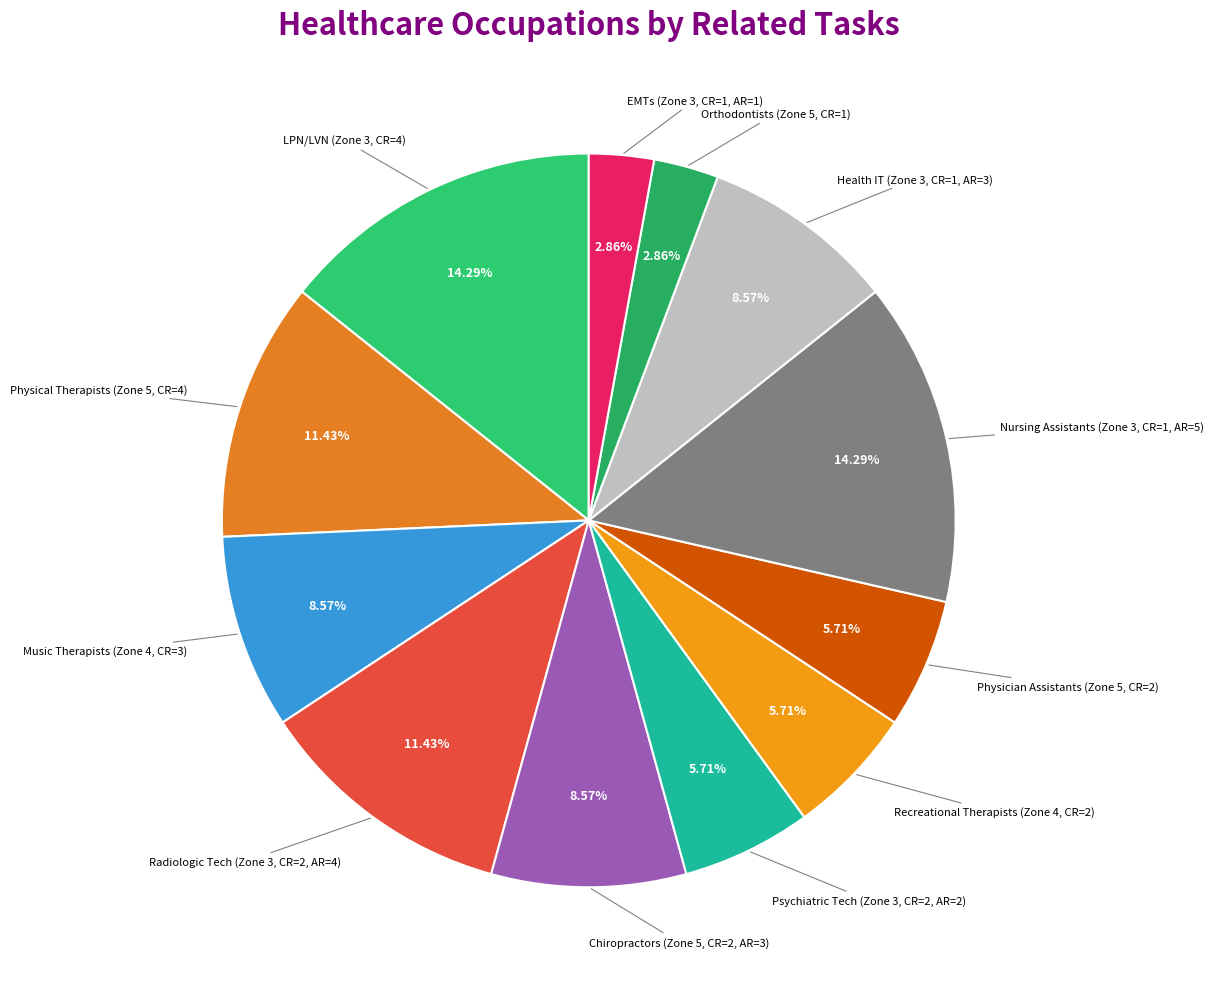

How many segments does this pie chart have?

12